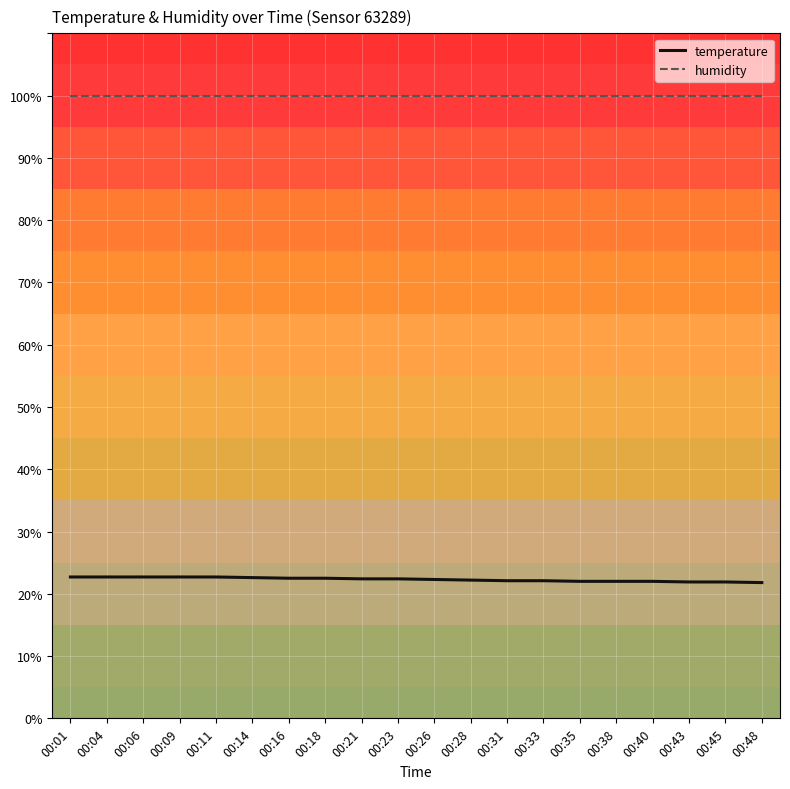

What are all the series names shown in the legend?

temperature, humidity